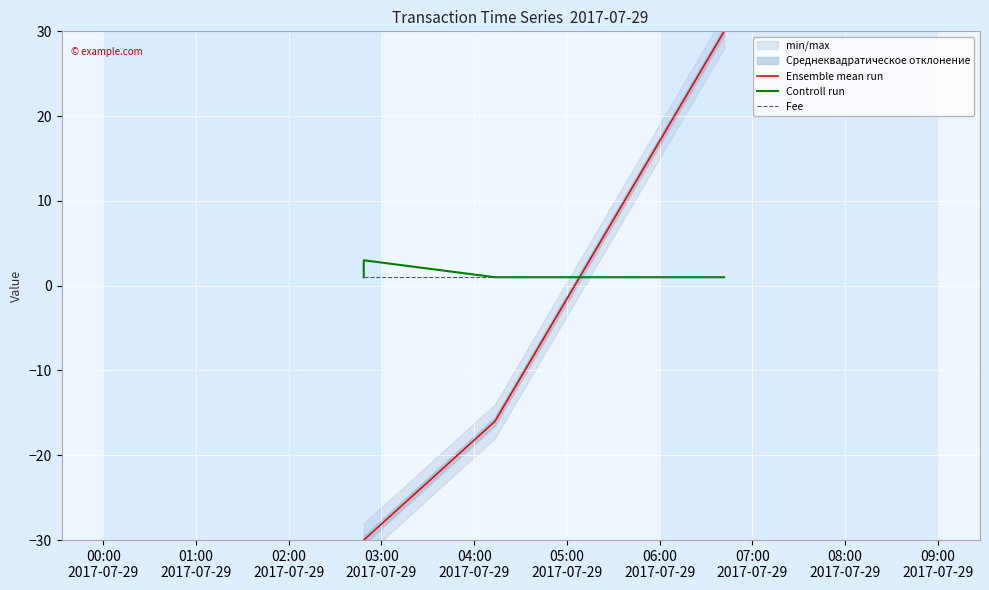

True or false: Controll run has a value of 1 at 00:00
2017-07-29.

False